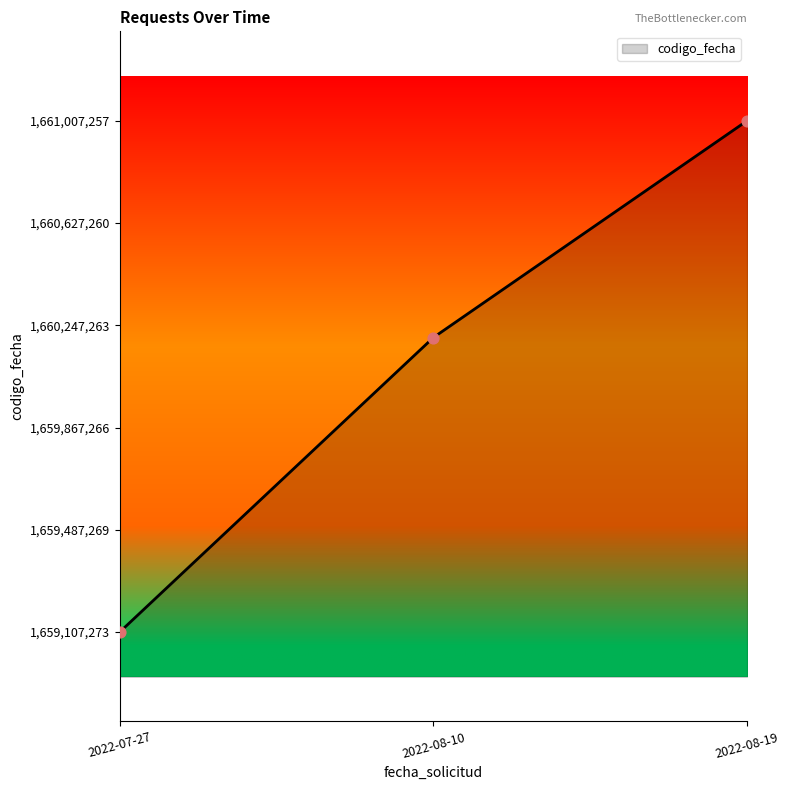

Which has a higher value, 2022-08-19 or 2022-08-10?

2022-08-19